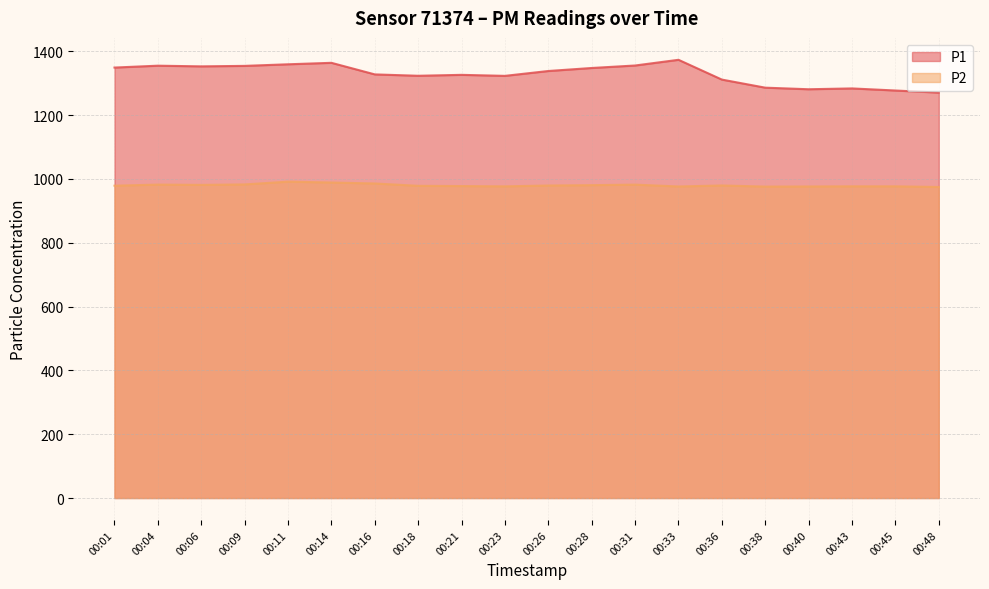

What is the total value across all series at 00:01?

2328.0